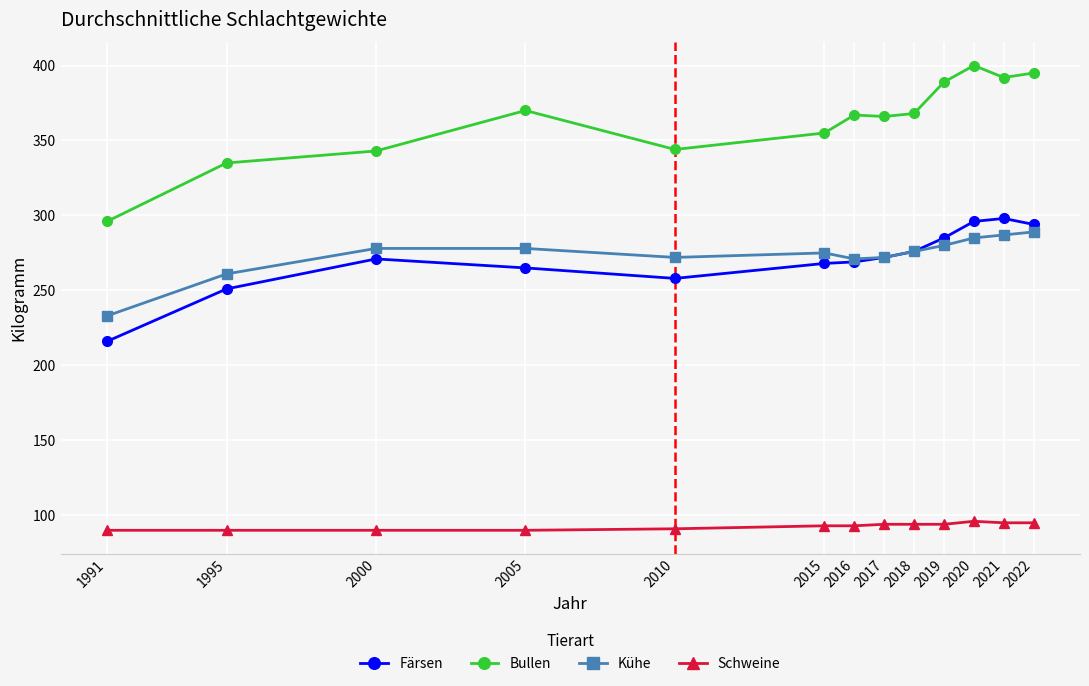

Which category has the lowest value in the Färsen series?

1991